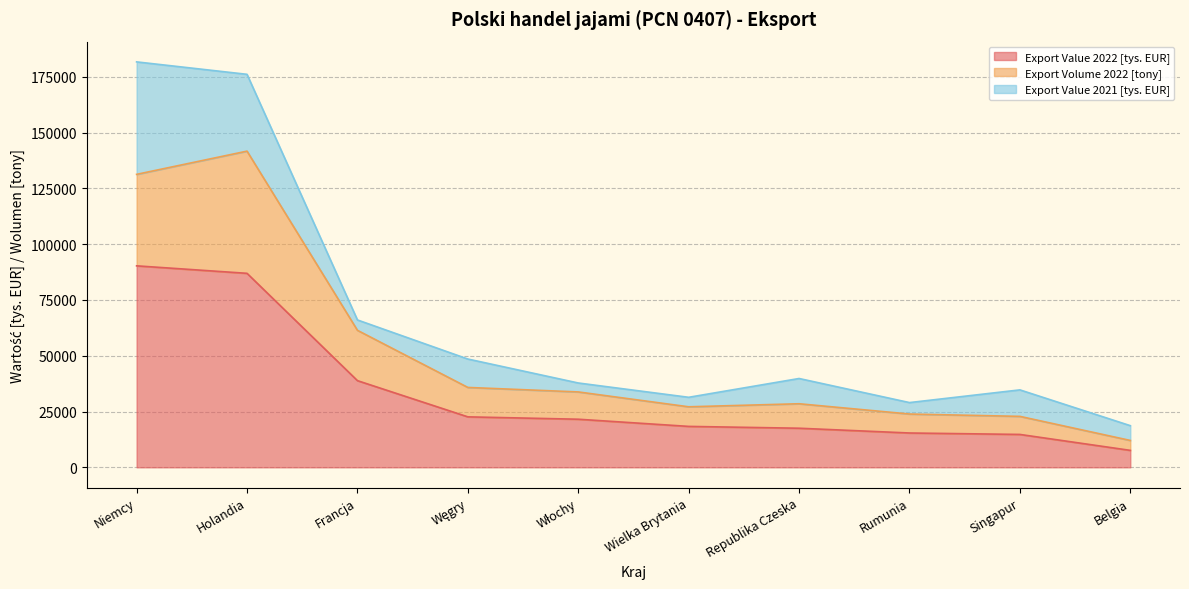

True or false: Export Volume 2022 [tony] and Export Value 2022 [tys. EUR] cross at least once.

False